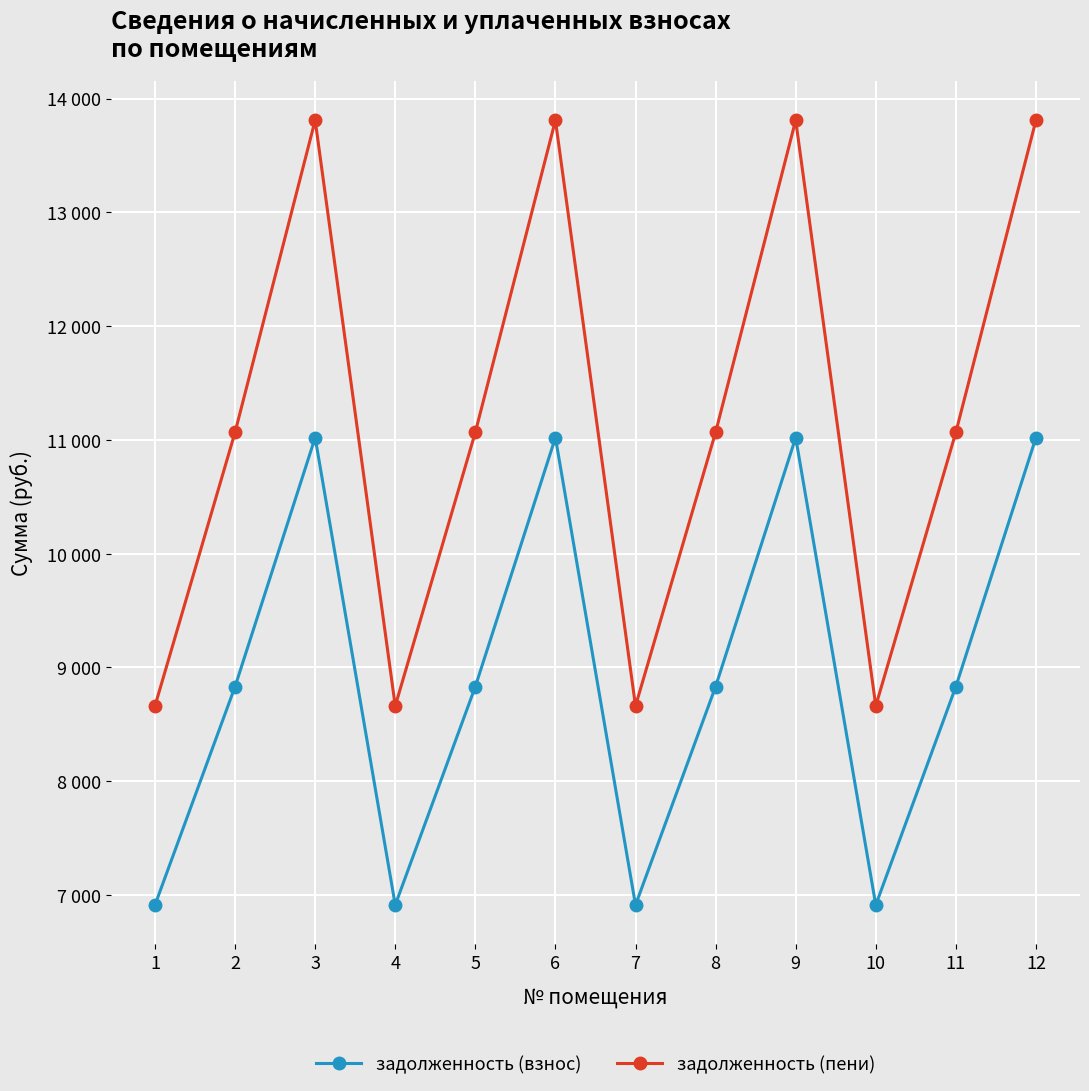

Where is задолженность (пени) nearest to the value 11236?

2